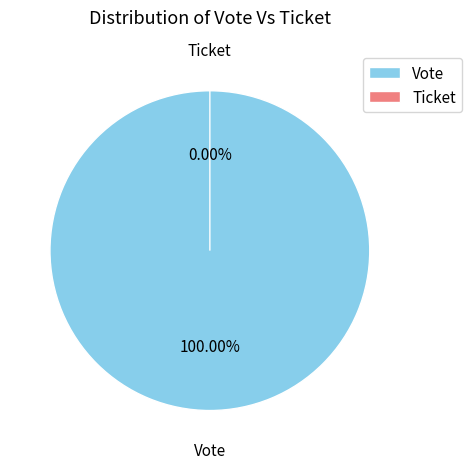

The Vote slice represents 85% of the pie. True or false?

False